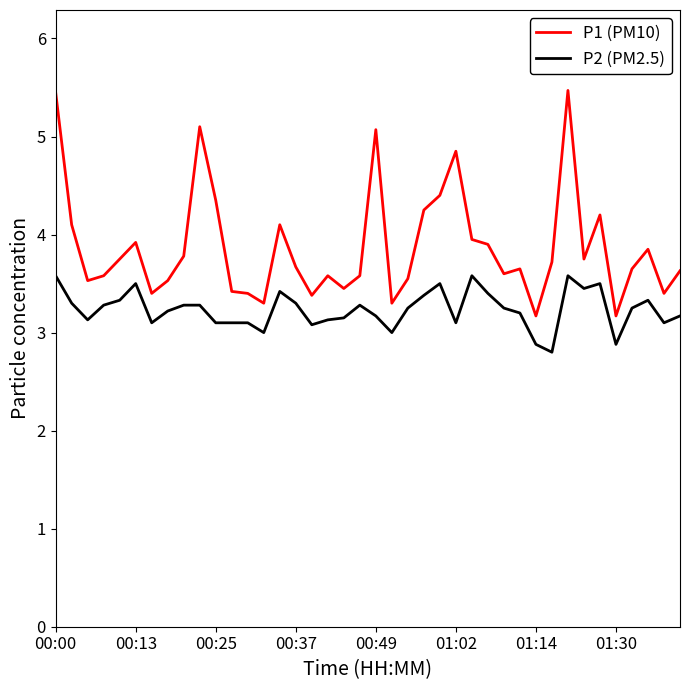

List the series in order of their overall mean, lowest first.

P2 (PM2.5), P1 (PM10)